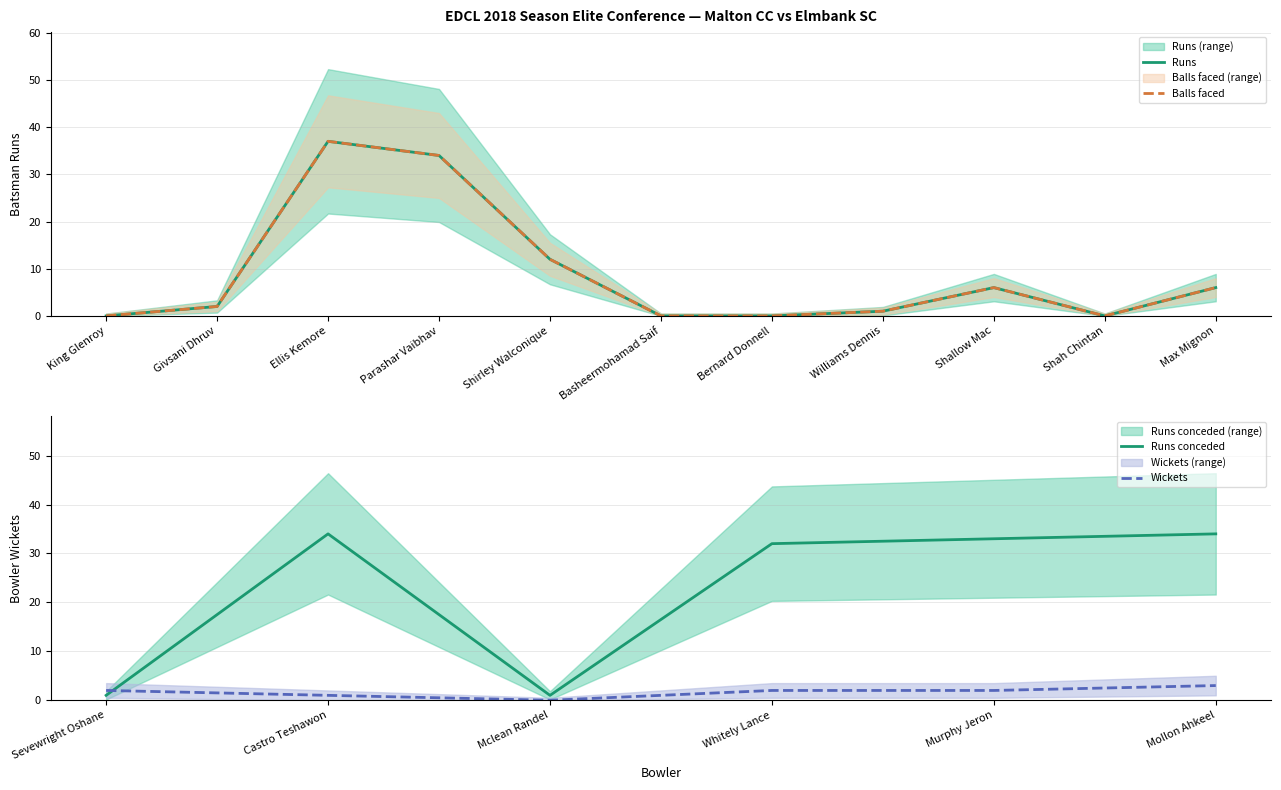

What is the maximum value for Malton Runs?

37